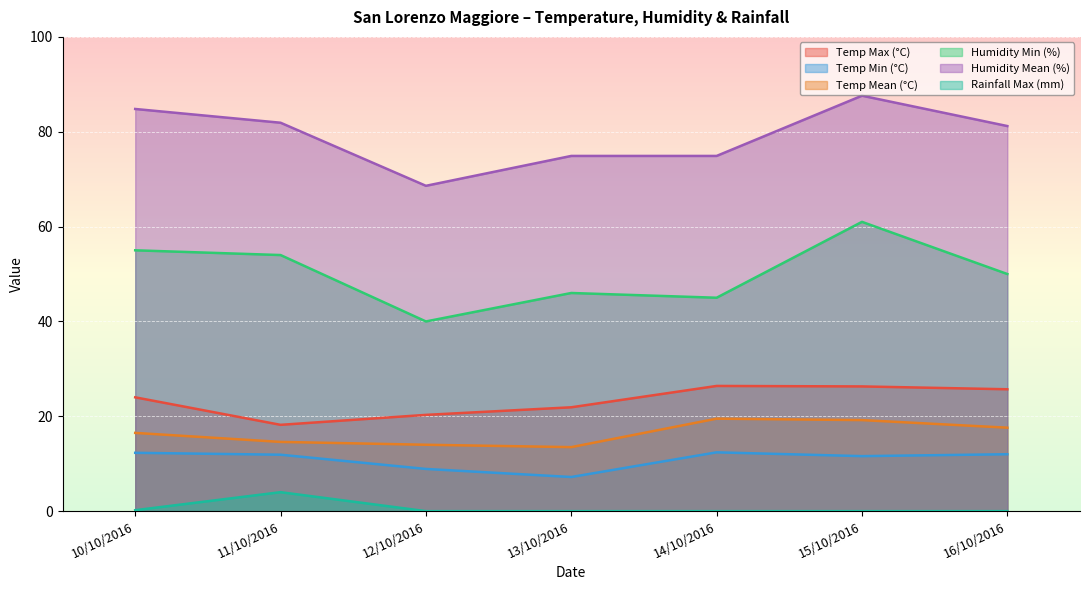

Where is the first local maximum for Temp Min (°C)?

14/10/2016